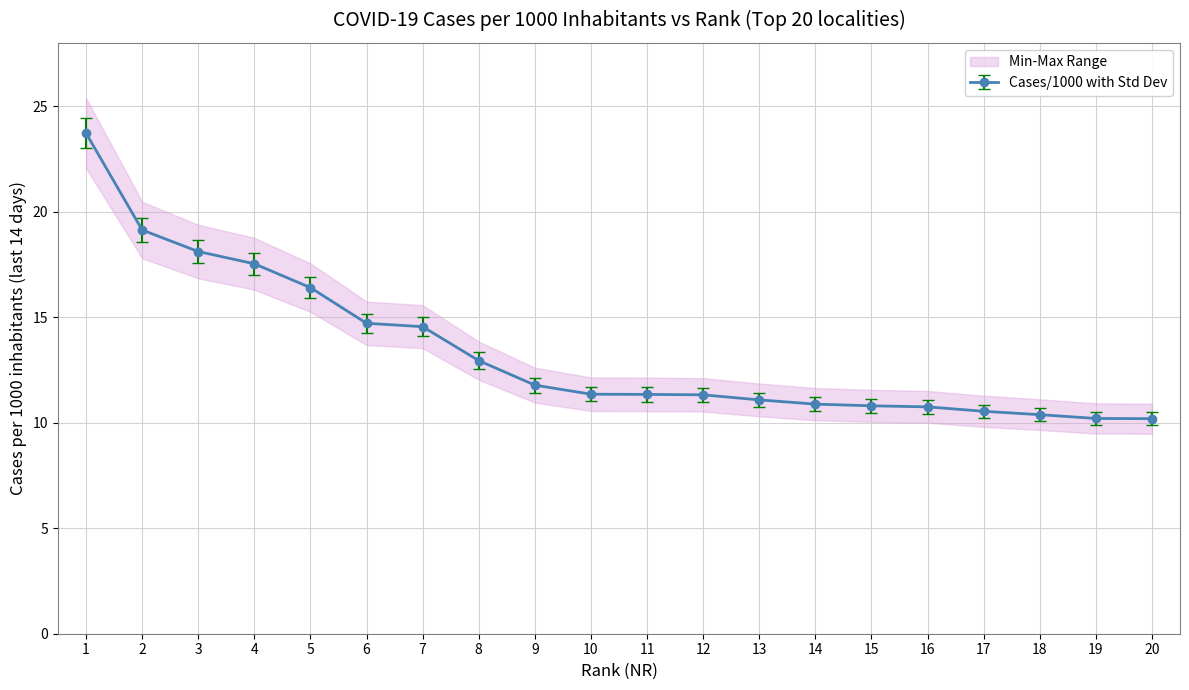

The value at 4 is 17.5. True or false?

True